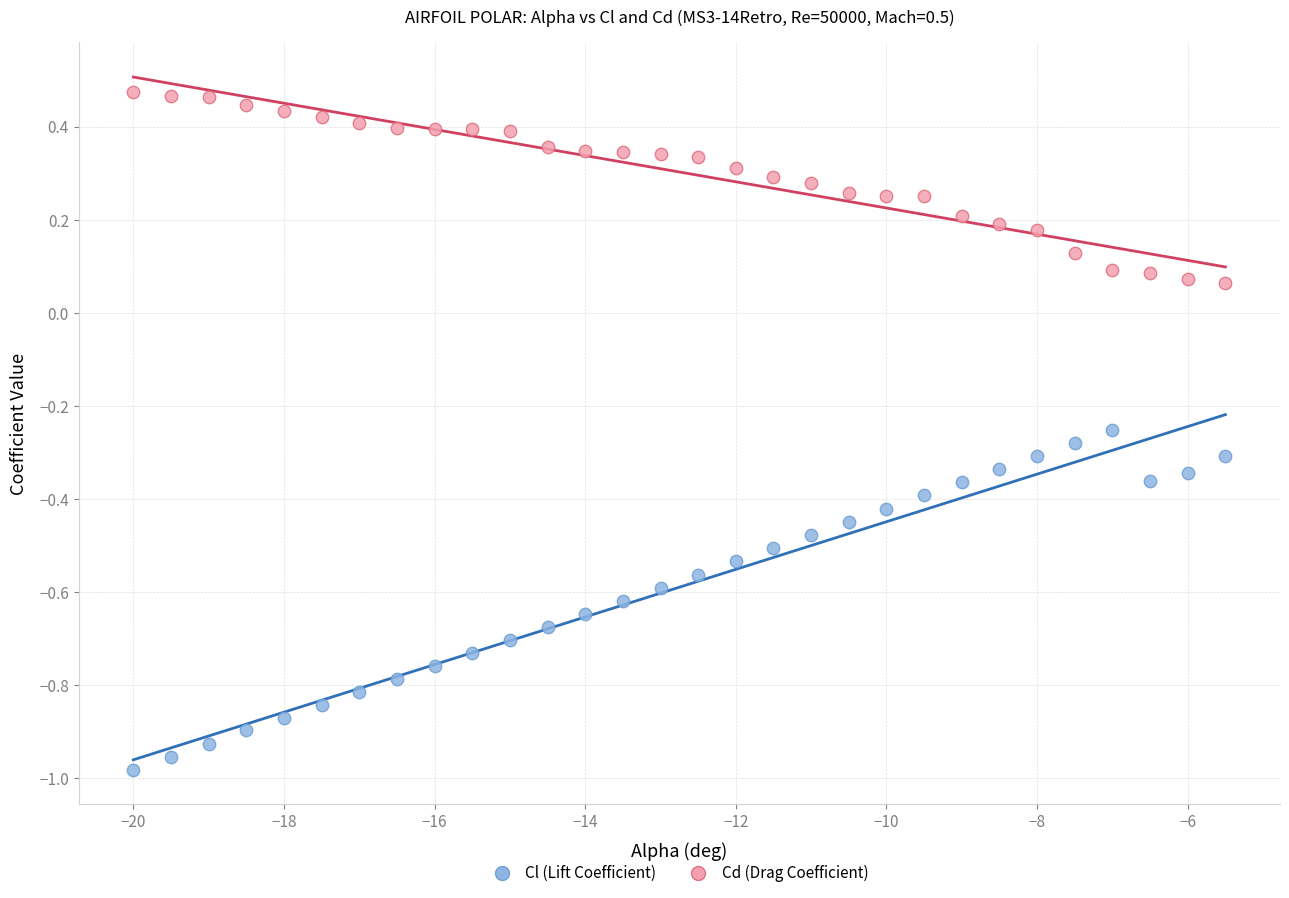

Across all data points, what is the range of Y values (max minus min)?

1.5